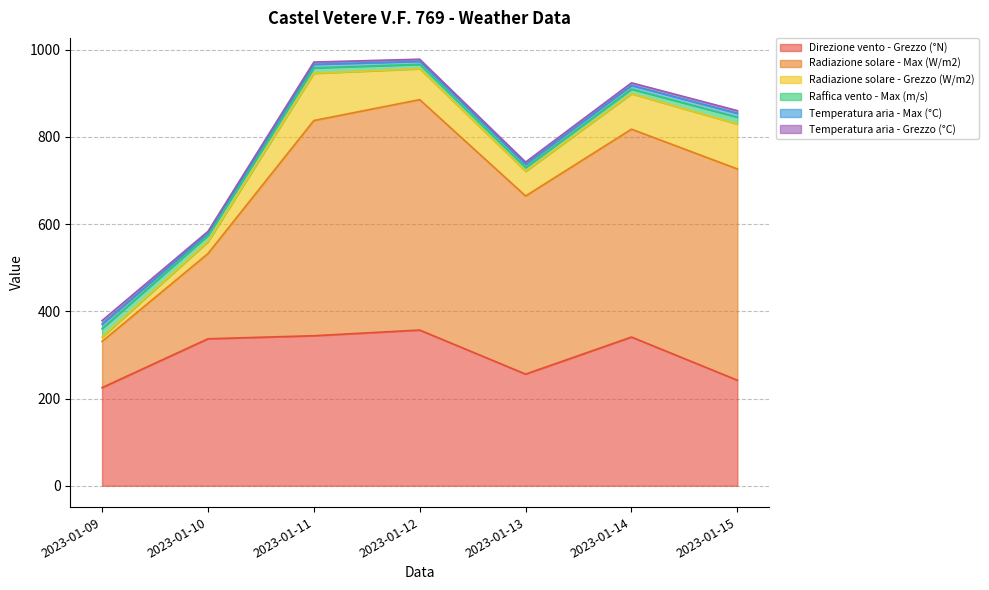

Between 2023-01-15 and 2023-01-14, which is larger?

2023-01-14